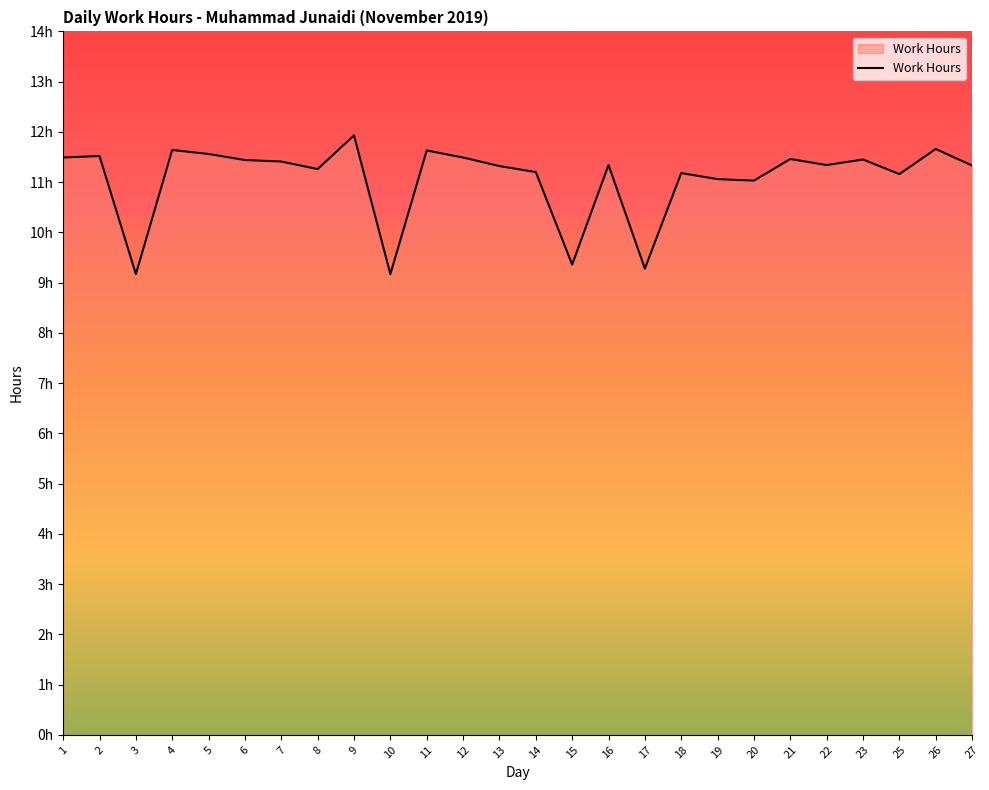

Does the chart display data point markers on the line(s)?

No